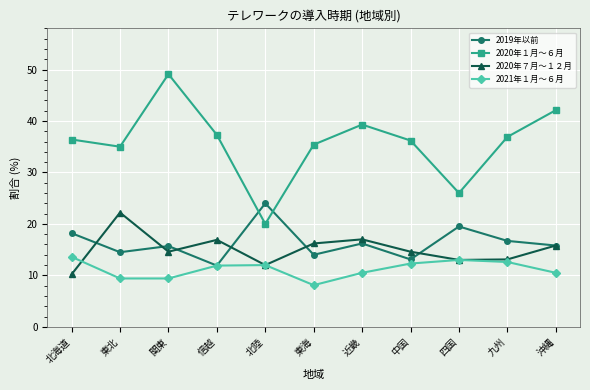

True or false: 2020年１月～６月 has a value of 39.5 at 四国.

False